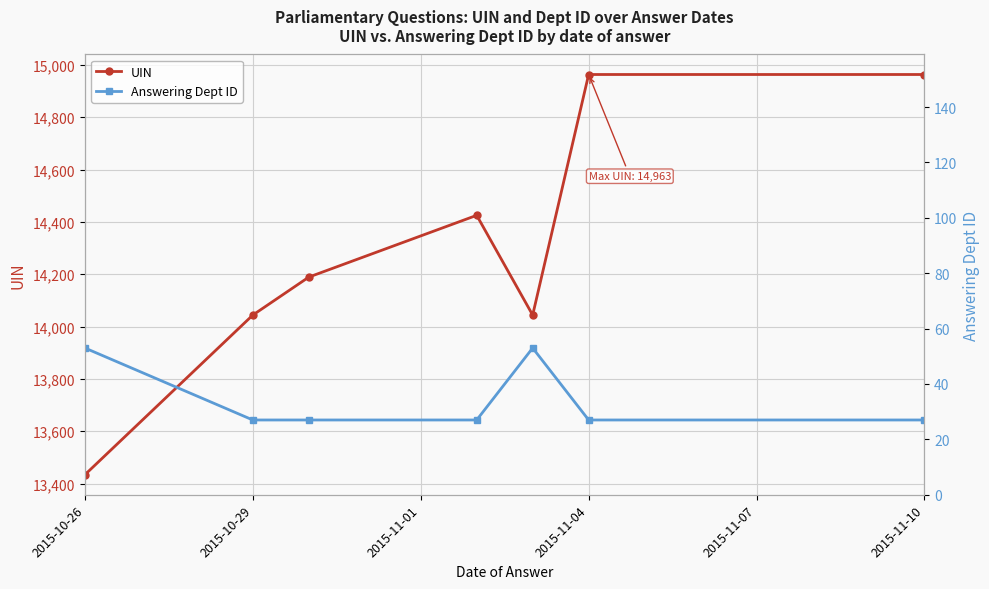

At which label does UIN reach its minimum?

2015-10-26